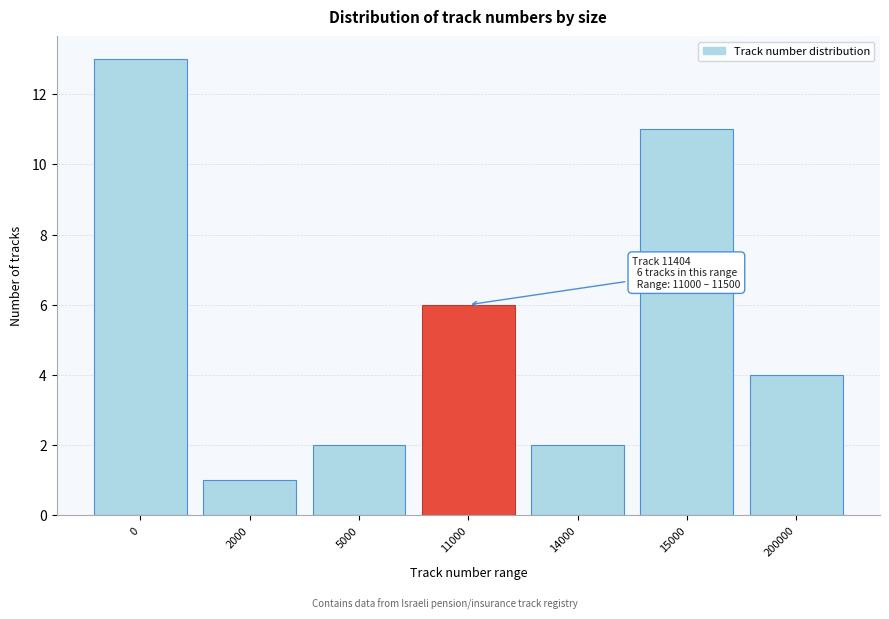

Reading left to right, extract all data points from this chart.

13	1	2	6	2	11	4